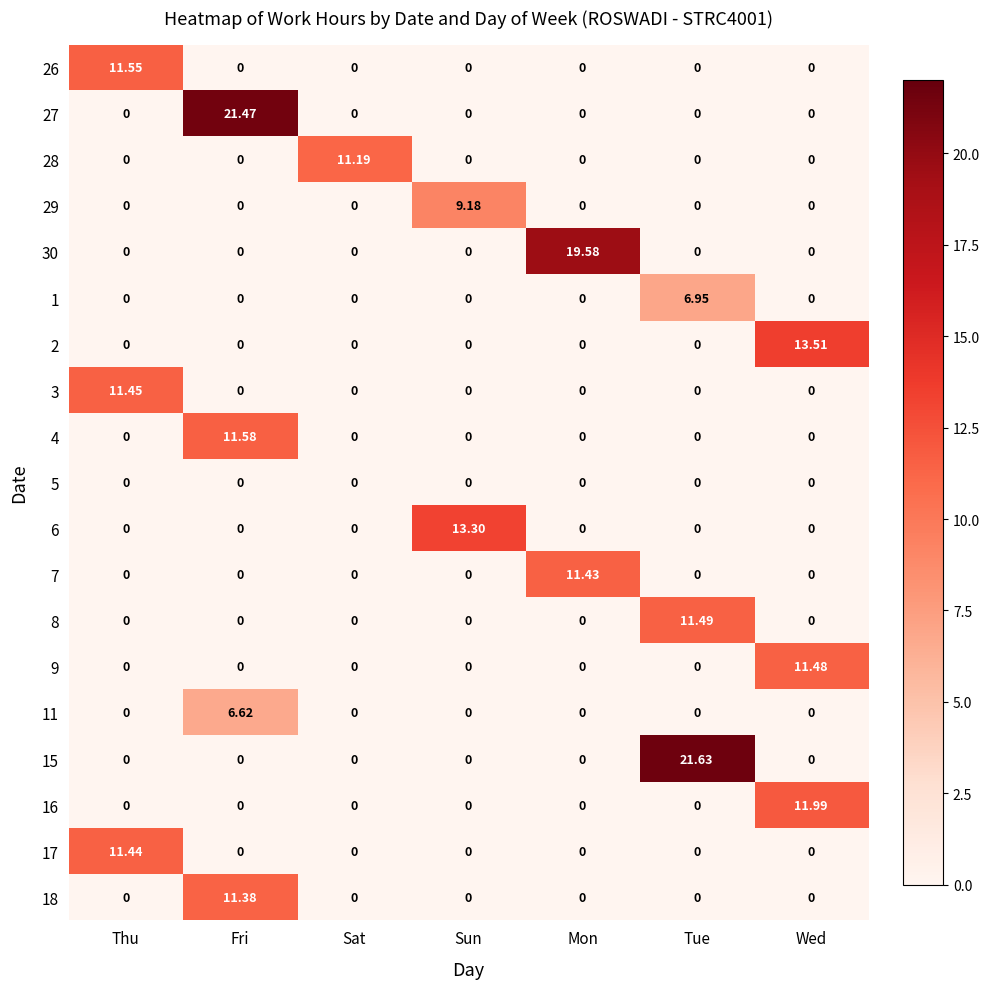

What is the maximum value shown in the chart?

21.6